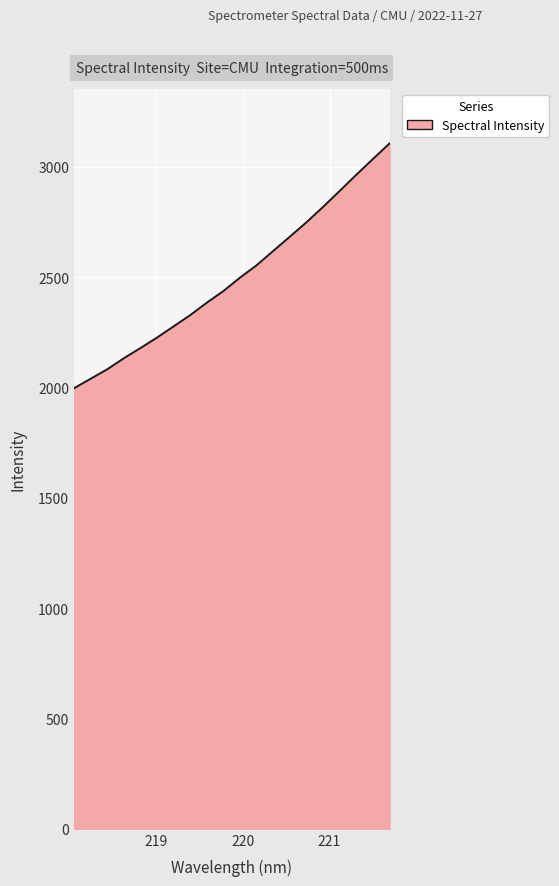

What is the greatest value displayed?

3105.9